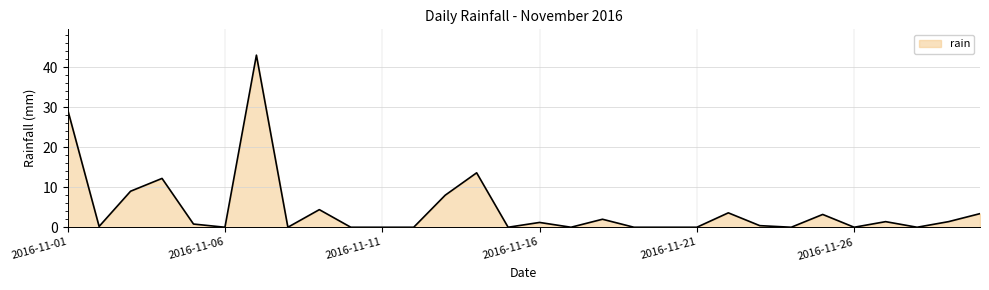

What is the difference between the maximum and second lowest values?

43.0